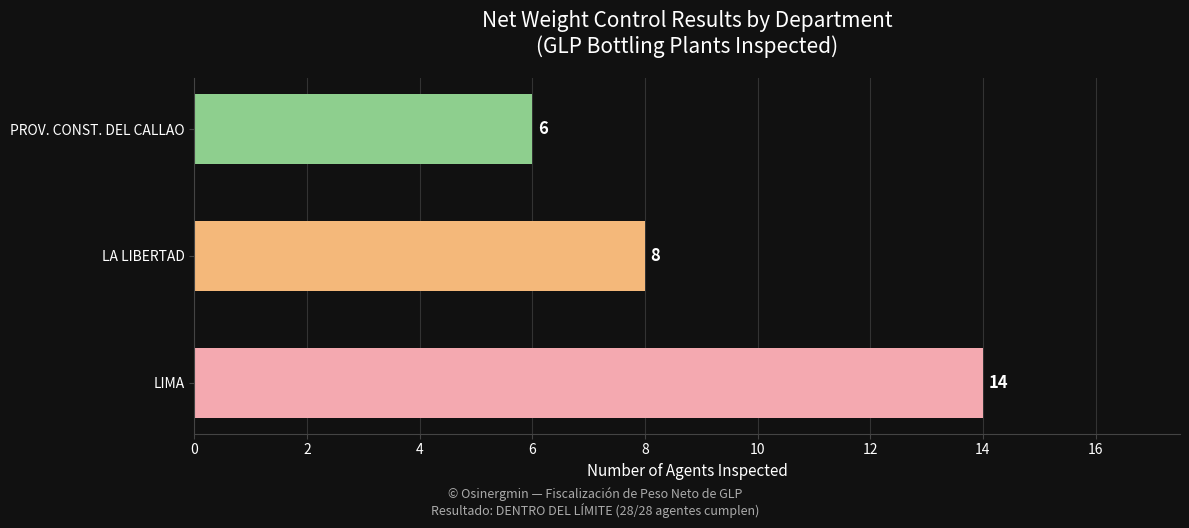

Which category has the lowest value across all series?

PROV. CONST. DEL CALLAO